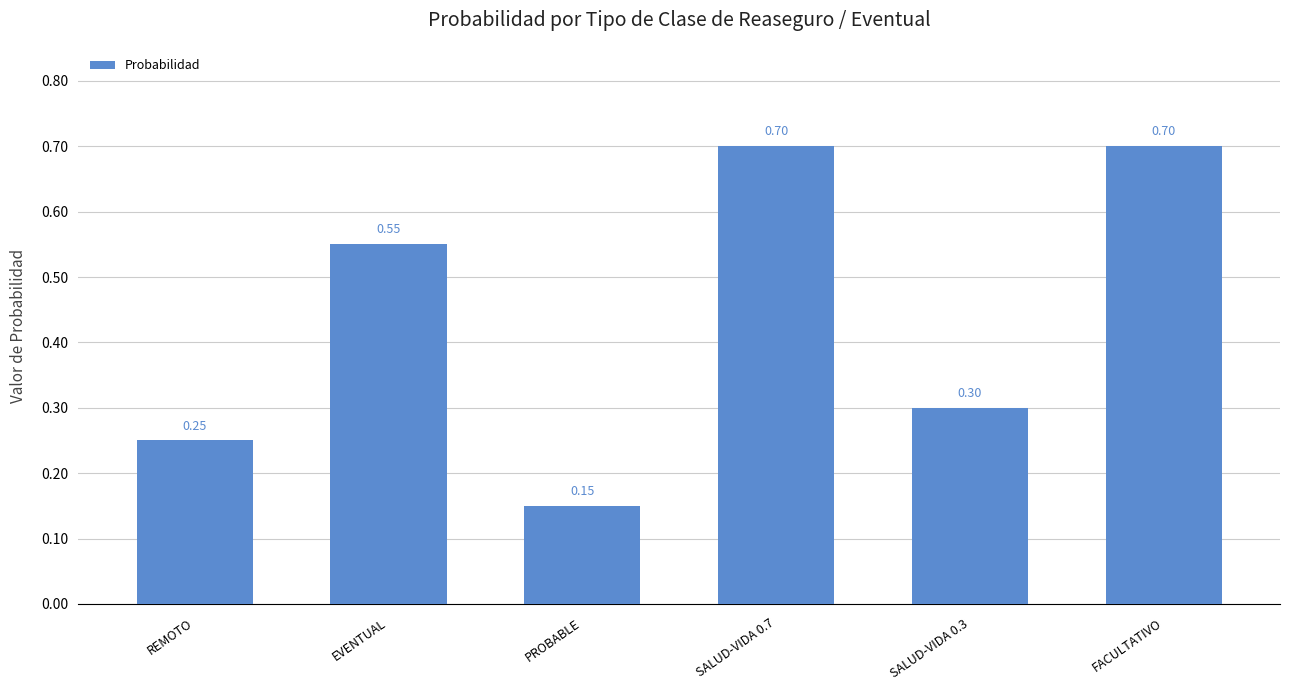

What is the label of the 6th bar from the left?

FACULTATIVO